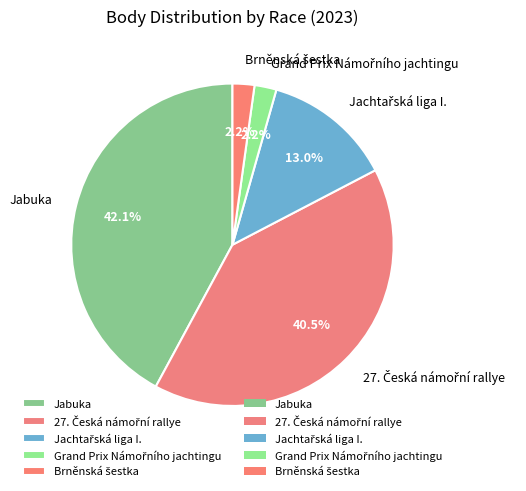

To the nearest percent, what is the average slice percentage?

20%